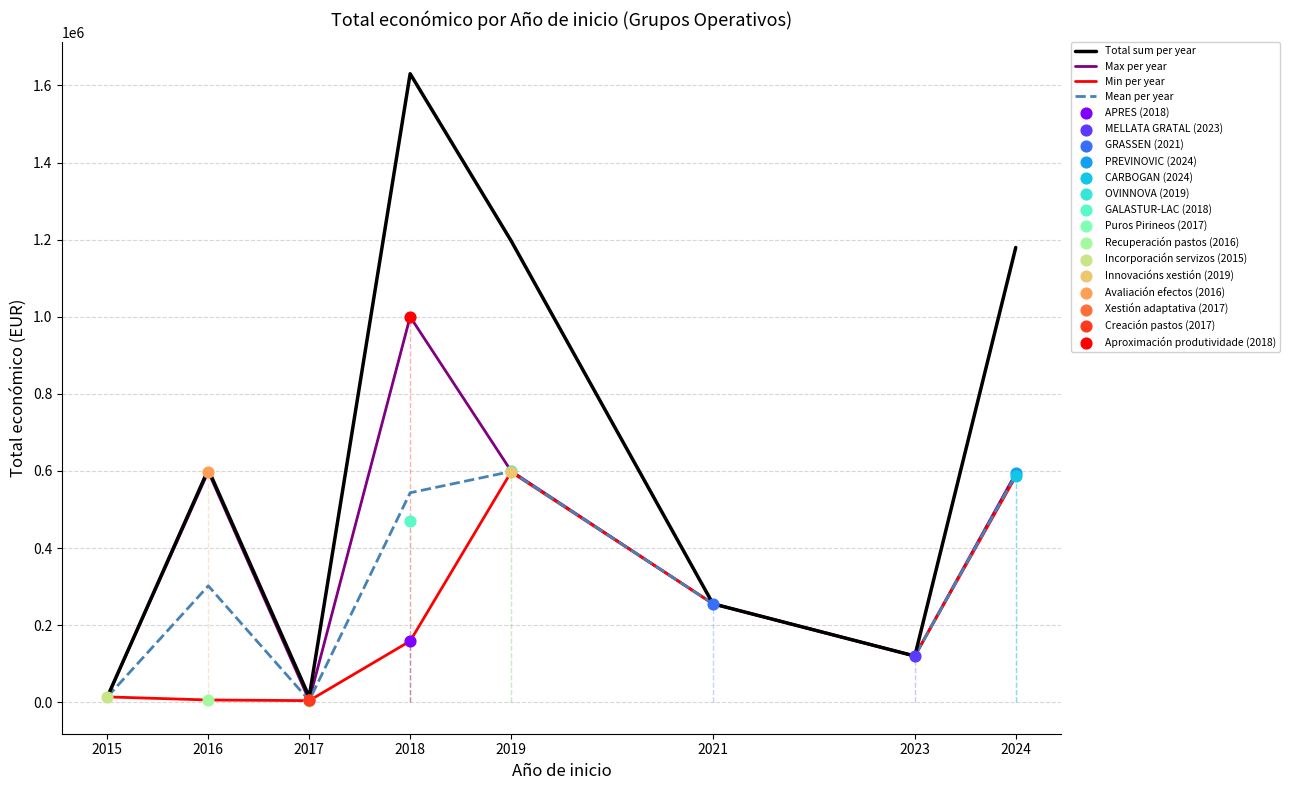

Which series has the largest total across all categories?

Total sum per year